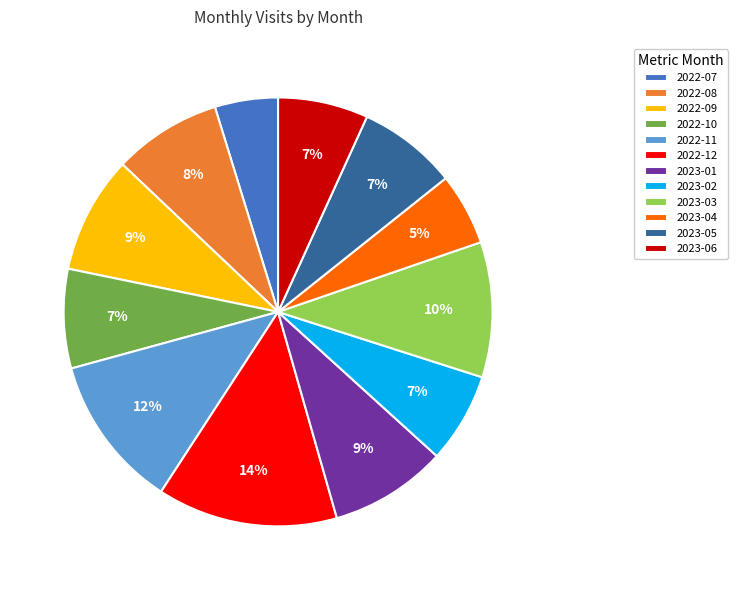

Between 2023-04 and 2022-11, which is larger?

2022-11